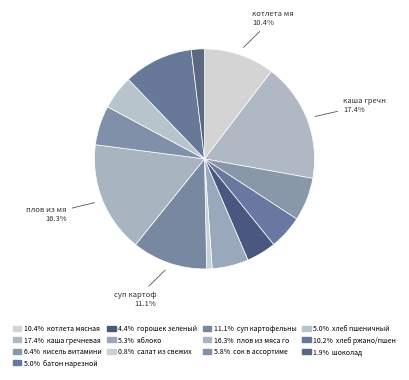

Count the number of slices in the pie.

13